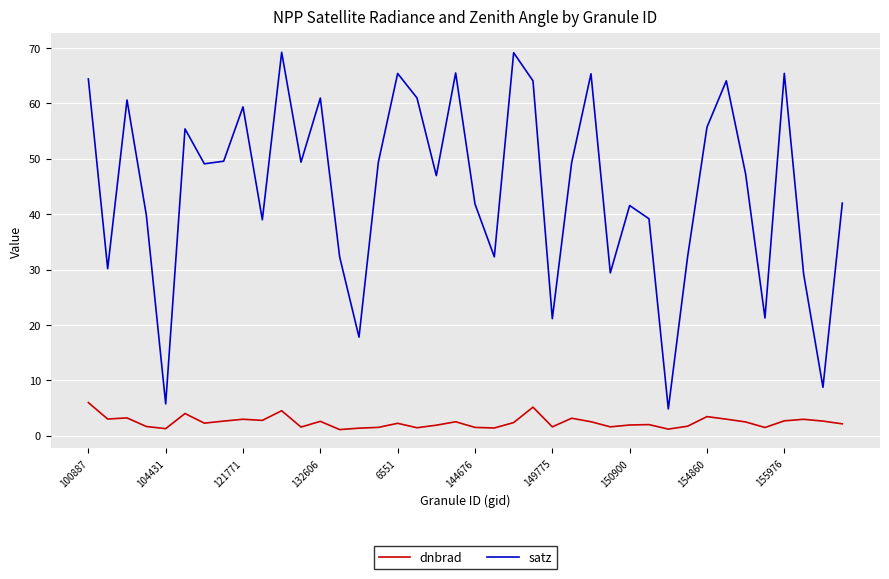

List the series in order of their peak value, lowest first.

dnbrad, satz